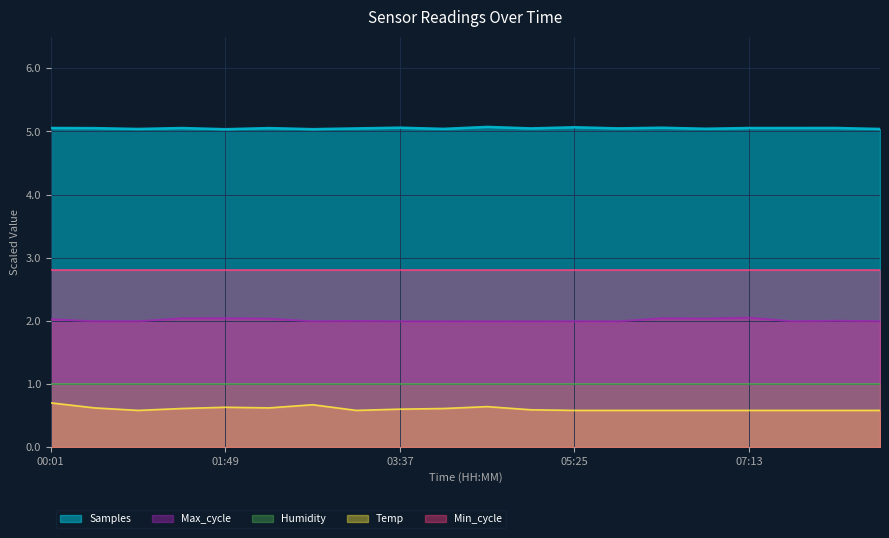

True or false: Min_cycle and Samples intersect in this chart.

False